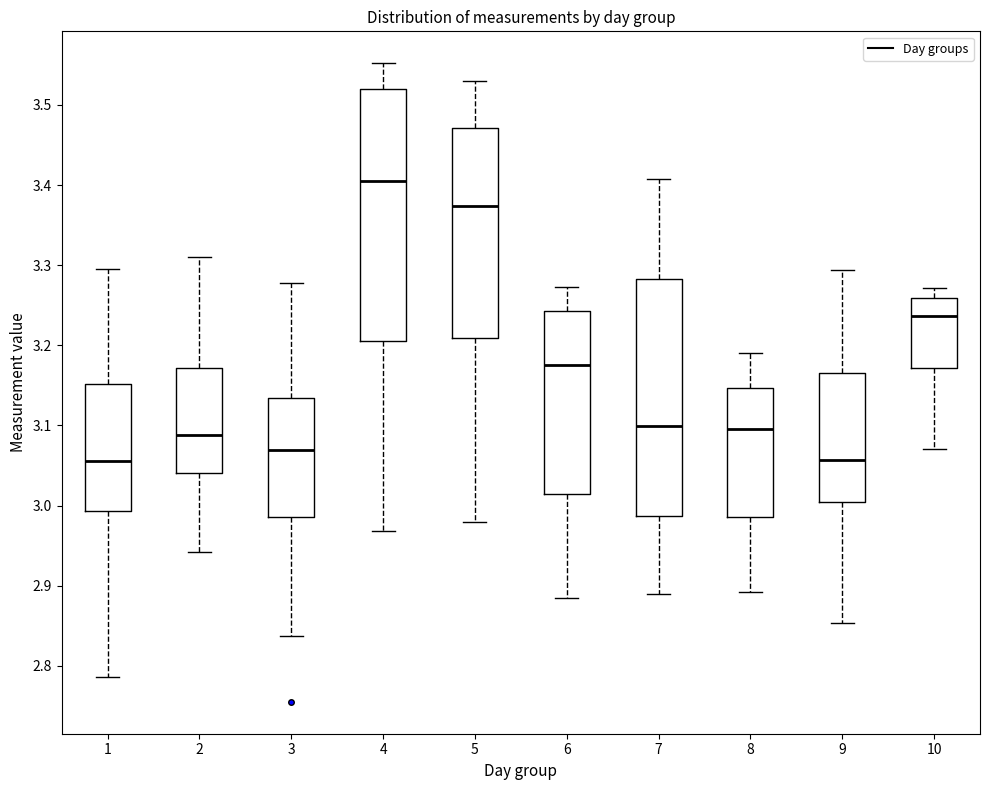

Where is the upper edge of the box at x = 7 on the y-axis? The values are not printed on the chart, so give them approximately, as read against the axis.

3.28